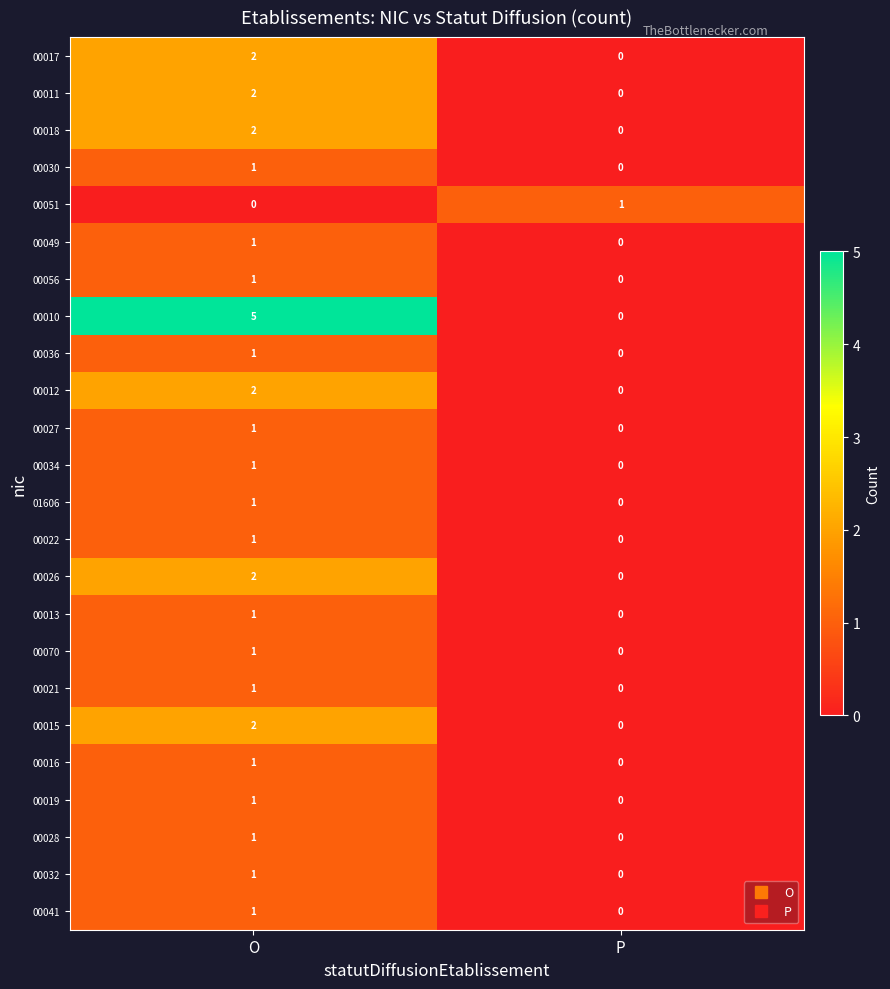

Which series has the largest range (max minus min)?

00010